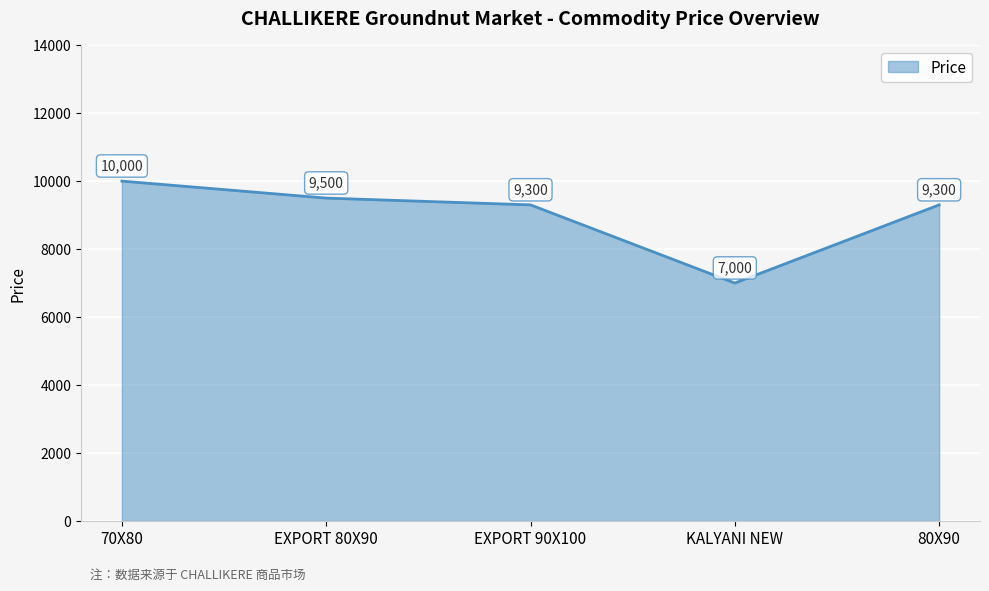

What is the sum of the values at 80X90 and EXPORT 80X90?

18800